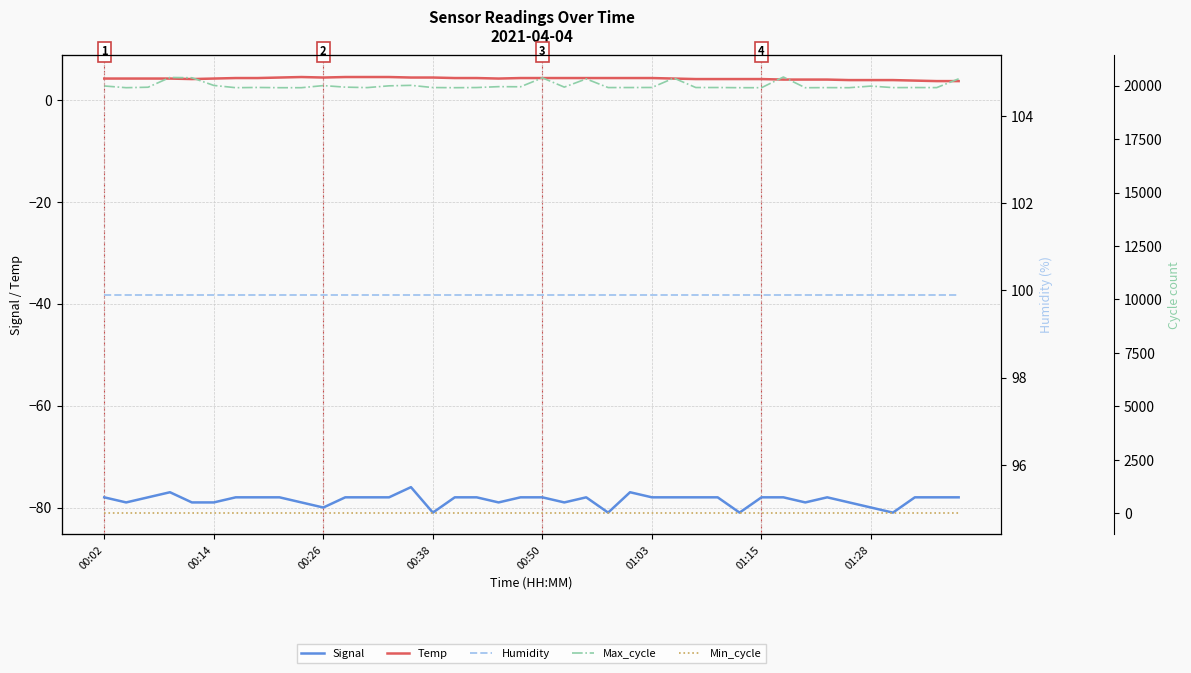

Reading left to right, list all the values displayed in this chart.

Signal: -78.0	-79.0	-78.0	-77.0	-79.0	-79.0	-78.0	-78.0	-78.0	-79.0	-80.0	-78.0	-78.0	-78.0	-76.0	-81.0	-78.0	-78.0	-79.0	-78.0	-78.0	-79.0	-78.0	-81.0	-77.0	-78.0	-78.0	-78.0	-78.0	-81.0	-78.0	-78.0	-79.0	-78.0	-79.0	-80.0	-81.0	-78.0	-78.0	-78.0
Temp: 4.2	4.2	4.2	4.2	4.1	4.2	4.3	4.3	4.4	4.5	4.4	4.5	4.5	4.5	4.4	4.4	4.3	4.3	4.2	4.3	4.3	4.3	4.3	4.3	4.3	4.3	4.2	4.1	4.1	4.1	4.1	4.0	4.0	4.0	3.9	3.9	3.9	3.8	3.7	3.7
Humidity: 99.9	99.9	99.9	99.9	99.9	99.9	99.9	99.9	99.9	99.9	99.9	99.9	99.9	99.9	99.9	99.9	99.9	99.9	99.9	99.9	99.9	99.9	99.9	99.9	99.9	99.9	99.9	99.9	99.9	99.9	99.9	99.9	99.9	99.9	99.9	99.9	99.9	99.9	99.9	99.9
Max_cycle: 19986.0	19905.0	19927.0	20384.0	20370.0	20011.0	19905.0	19916.0	19905.0	19905.0	20003.0	19931.0	19909.0	19992.0	20015.0	19912.0	19905.0	19912.0	19954.0	19948.0	20365.0	19932.0	20317.0	19911.0	19912.0	19915.0	20354.0	19913.0	19913.0	19905.0	19905.0	20404.0	19904.0	19909.0	19905.0	19980.0	19909.0	19912.0	19909.0	20321.0
Min_cycle: 28.0	28.0	28.0	28.0	28.0	28.0	28.0	28.0	28.0	28.0	28.0	28.0	28.0	28.0	28.0	28.0	28.0	28.0	28.0	28.0	28.0	28.0	28.0	28.0	28.0	28.0	28.0	28.0	28.0	28.0	28.0	28.0	28.0	28.0	28.0	28.0	28.0	28.0	28.0	28.0